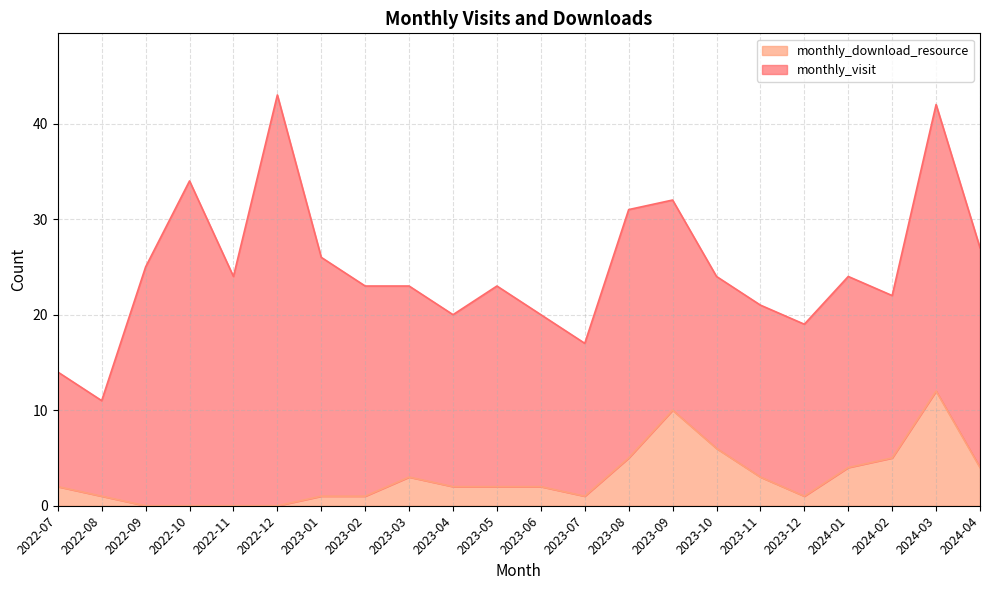

Is it true that the value at 2022-12 is 4?

False